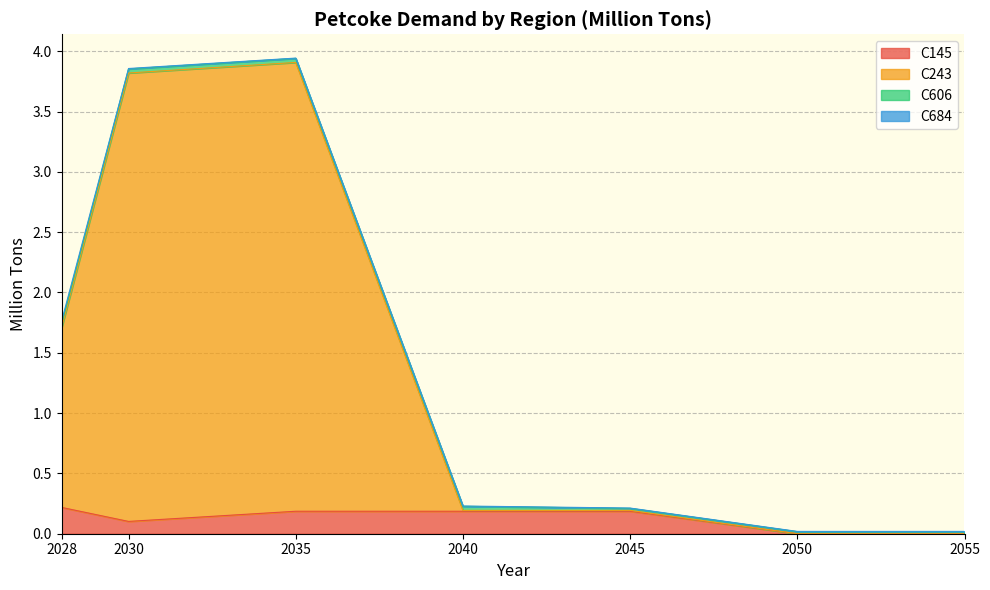

True or false: C145 has a value of 0.2 at 2045.

True